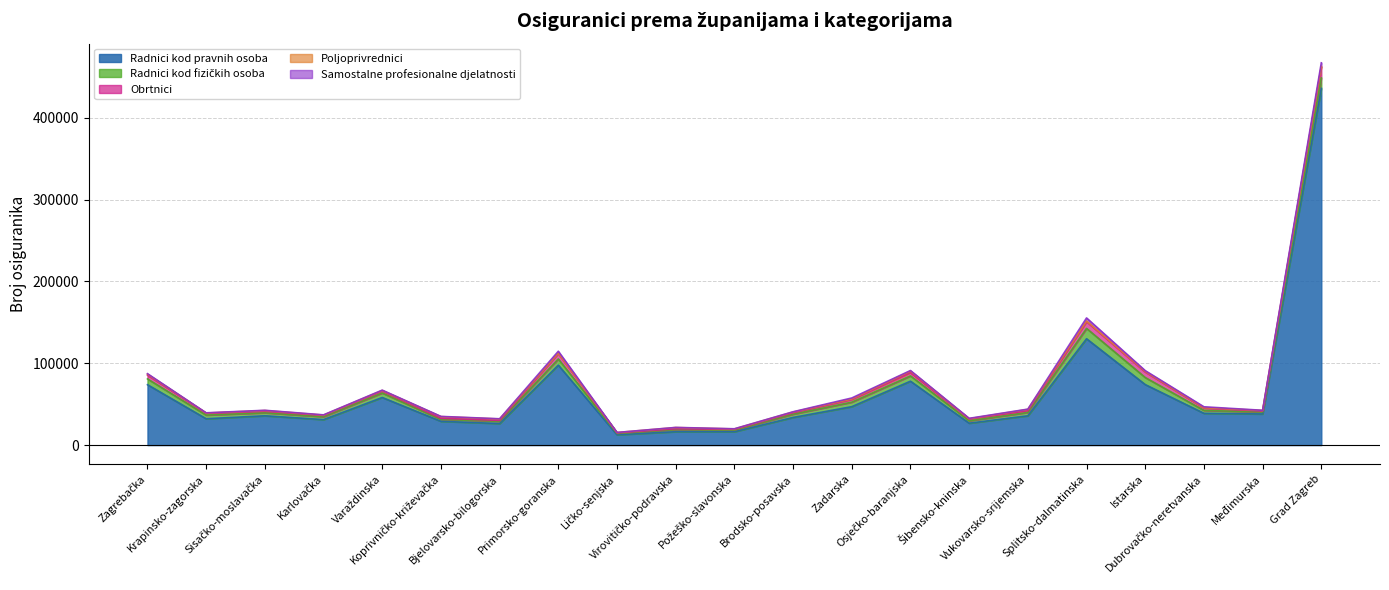

Where is Radnici kod pravnih osoba nearest to the value 224267?

Splitsko-dalmatinska